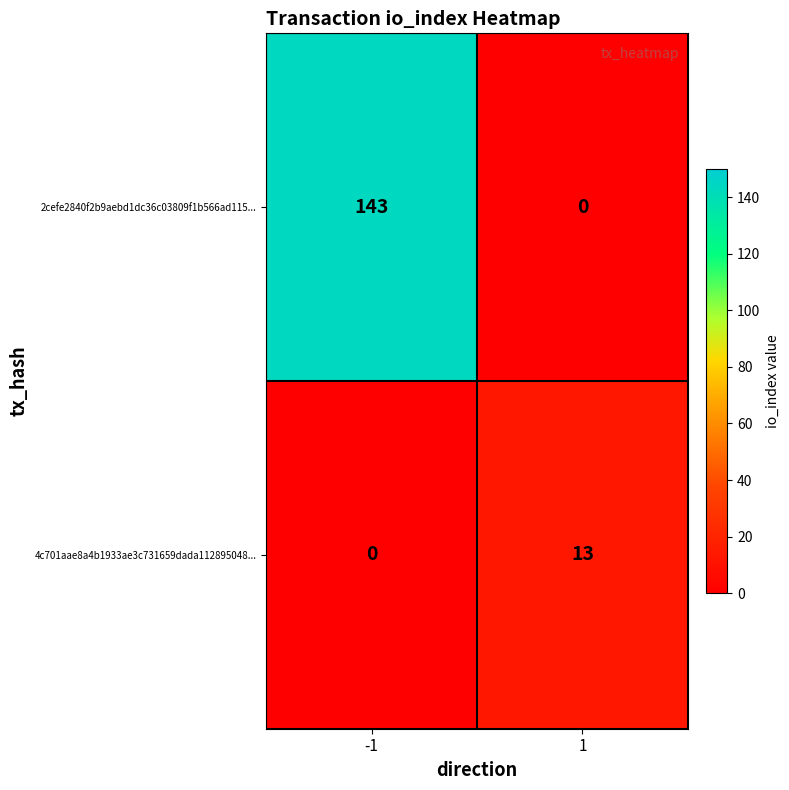

True or false: 2cefe2840f2b9aebd1dc36c03809f1b566ad115... has a value of 0 at 1.

True